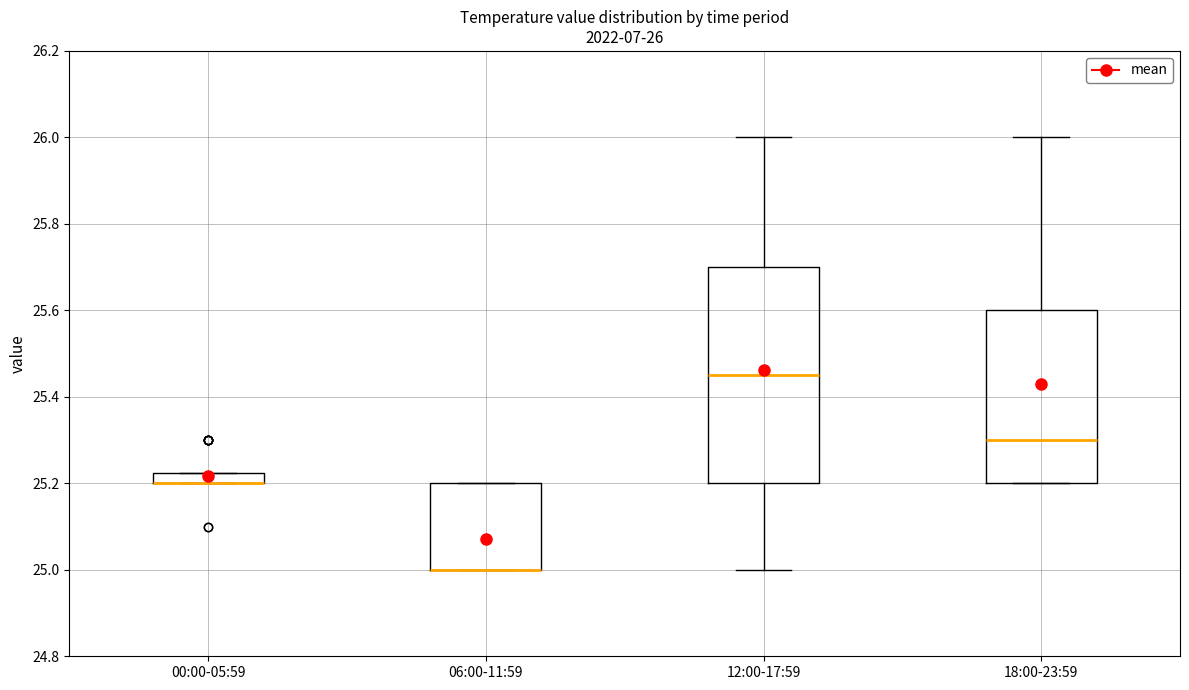

Which box is the tallest, from its lower edge to its upper edge?

12:00-17:59